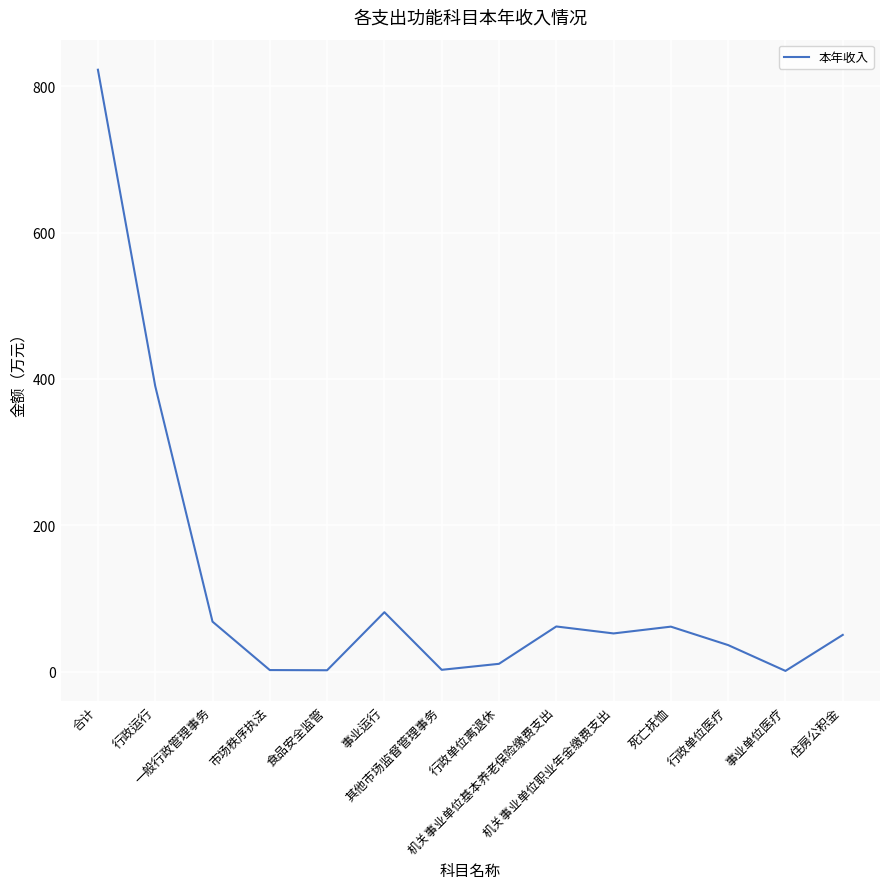

What position from the right is 市场秩序执法?

11